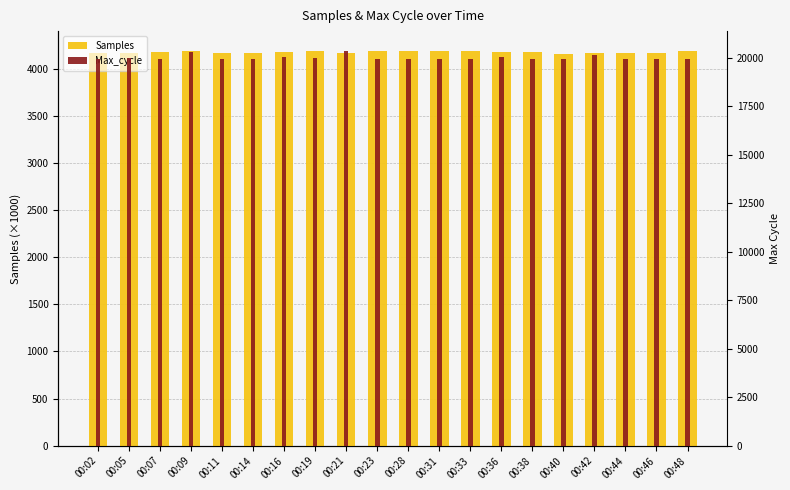

What is the value of the Max_cycle bar at the 5th from the left?

19920.0